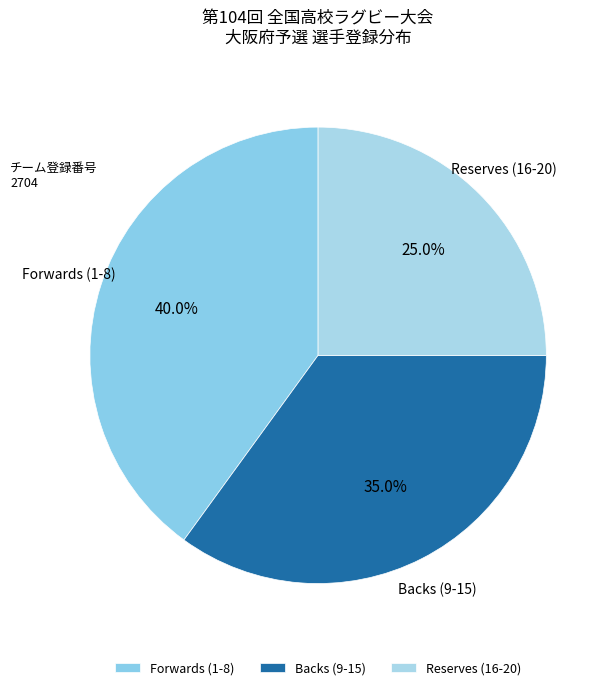

Which has a higher value, Reserves (16-20) or Backs (9-15)?

Backs (9-15)